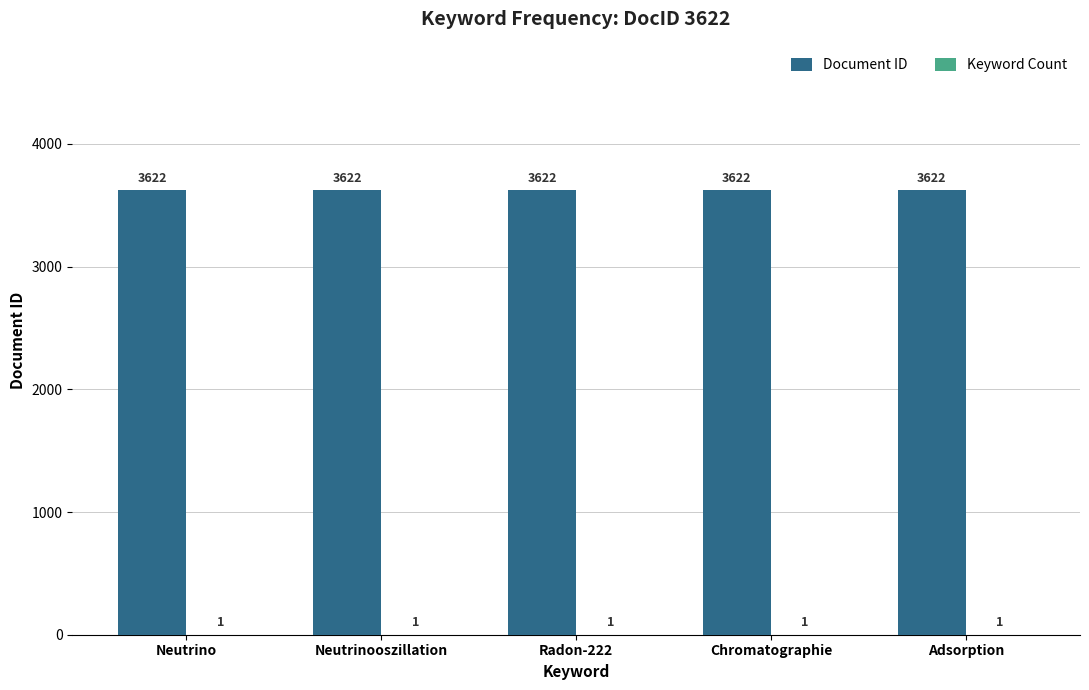

What is the greatest value displayed?

3622